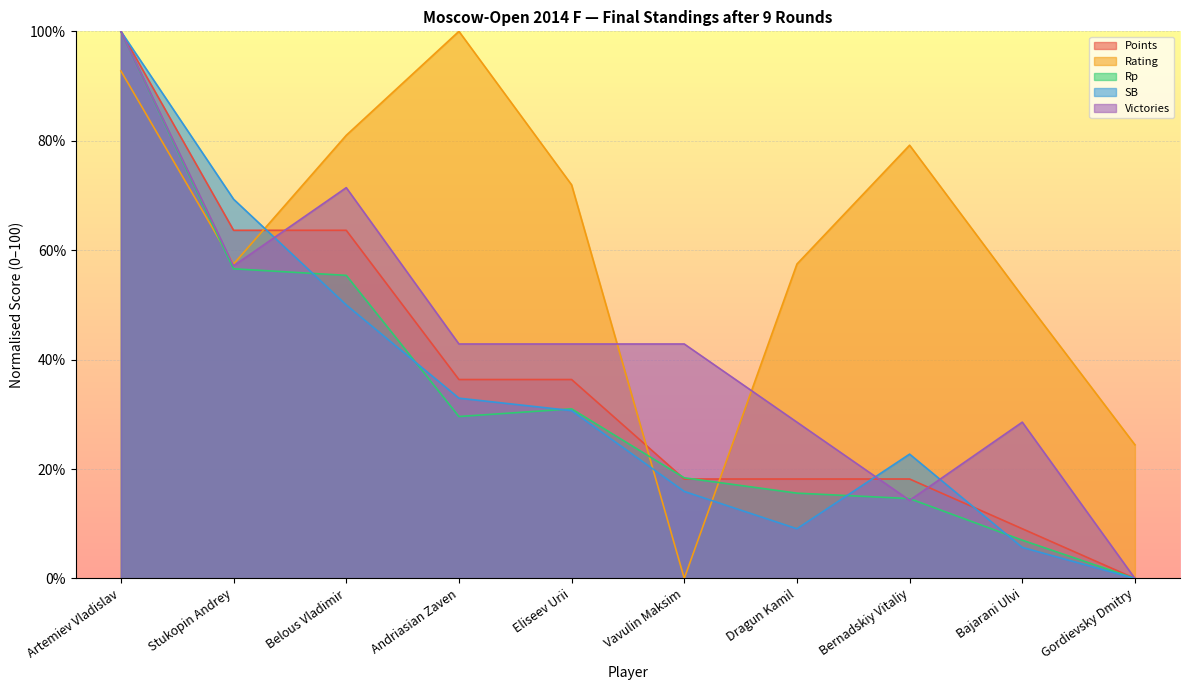

True or false: Victories has more than 0 interior local peaks.

True